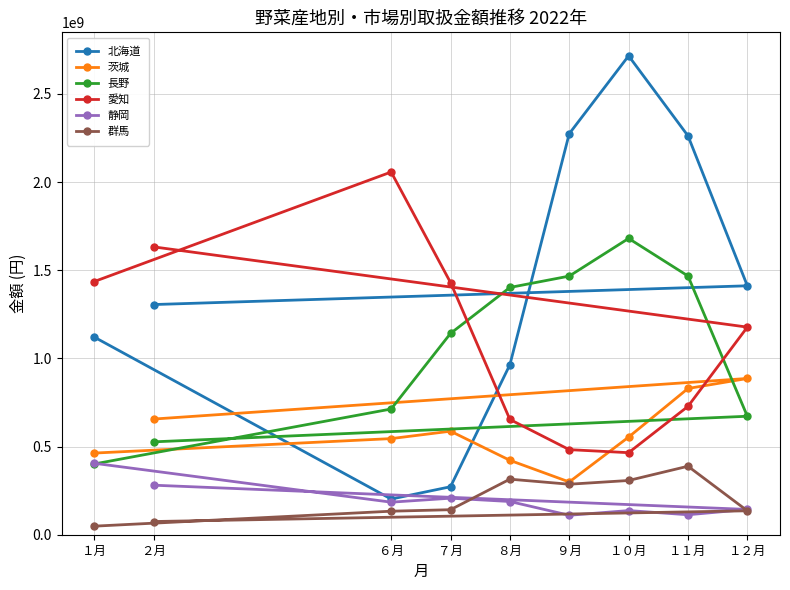

Reading right to left, what are all the values shown in this chart?

北海道: ２月=1305574293	１２月=1411982985	１１月=2262529951	１０月=2716260705	９月=2274637995	８月=964105183	７月=272162714	６月=202266968	１月=1120865480
茨城: ２月=656125532	１２月=886309509	１１月=829508812	１０月=553876257	９月=299175989	８月=422071191	７月=587229364	６月=545211564	１月=463125892
長野: ２月=526820380	１２月=672019382	１１月=1467543436	１０月=1680634419	９月=1467004138	８月=1402464650	７月=1141733986	６月=713117159	１月=401359778
愛知: ２月=1632739205	１２月=1177575753	１１月=728007698	１０月=465335903	９月=482546597	８月=653947683	７月=1430505800	６月=2057334015	１月=1436246888
静岡: ２月=280938494	１２月=143459790	１１月=113311350	１０月=136906804	９月=110435537	８月=188431744	７月=207217650	６月=184588178	１月=405203942
群馬: ２月=74828426	１２月=135699204	１１月=388462880	１０月=307629377	９月=286439672	８月=315083061	７月=141898161	６月=133425429	１月=48551128